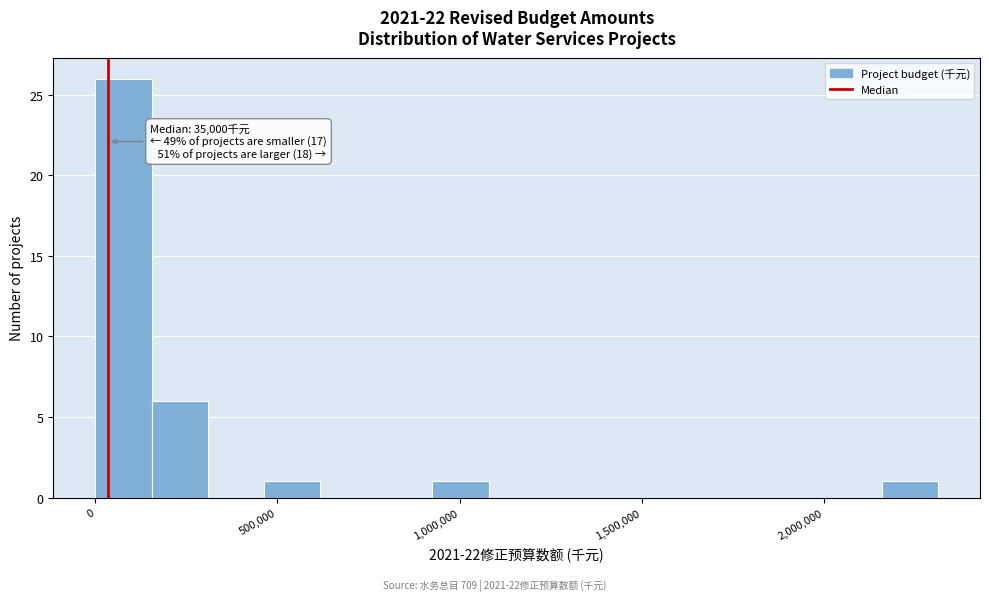

Read against the x-axis, roughly where is the centre of the tallest bar?

100000